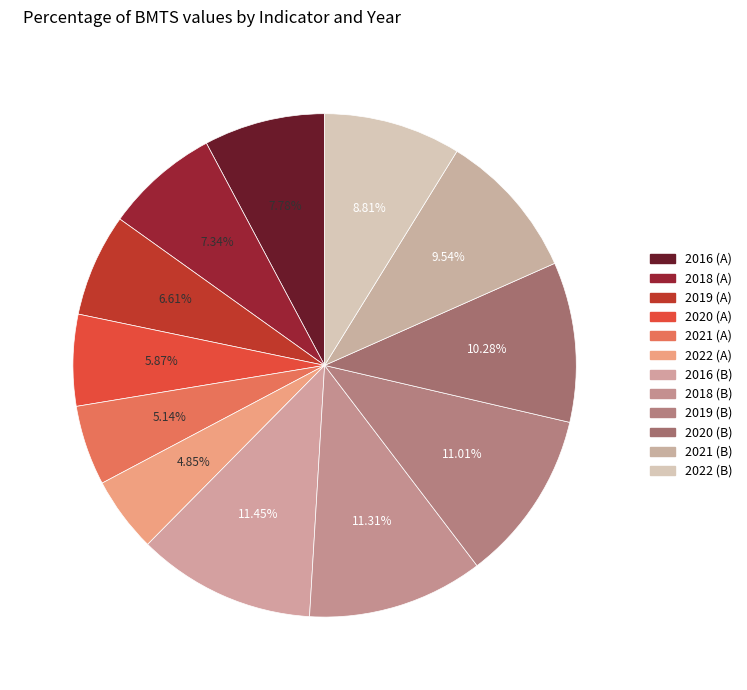

Rank the categories by value from highest to lowest.

2016 (B), 2018 (B), 2019 (B), 2020 (B), 2021 (B), 2022 (B), 2016 (A), 2018 (A), 2019 (A), 2020 (A), 2021 (A), 2022 (A)